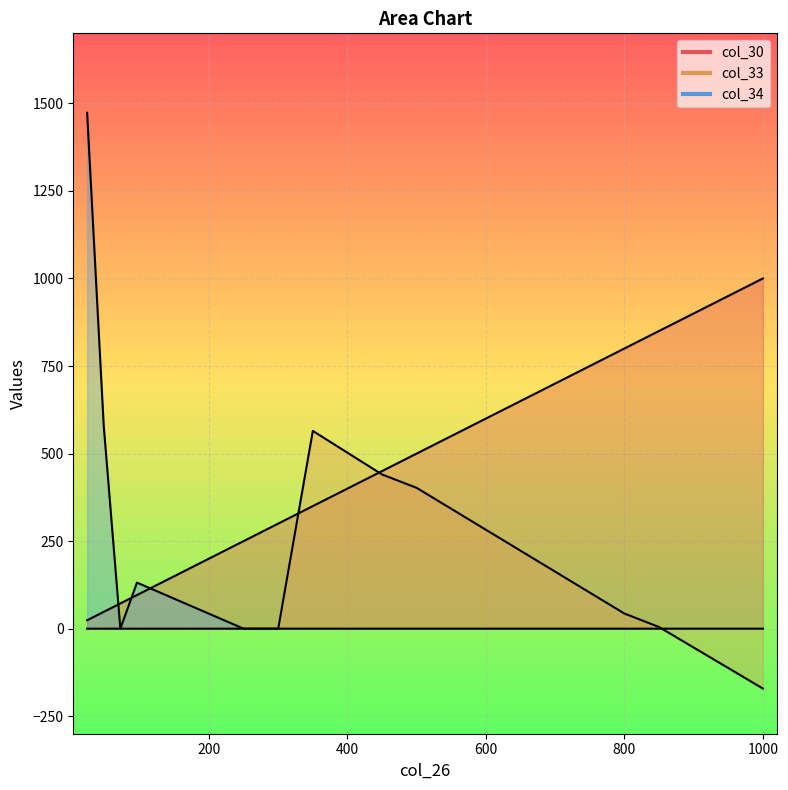

What is the difference between the highest and lowest values at 850.0?

850.0